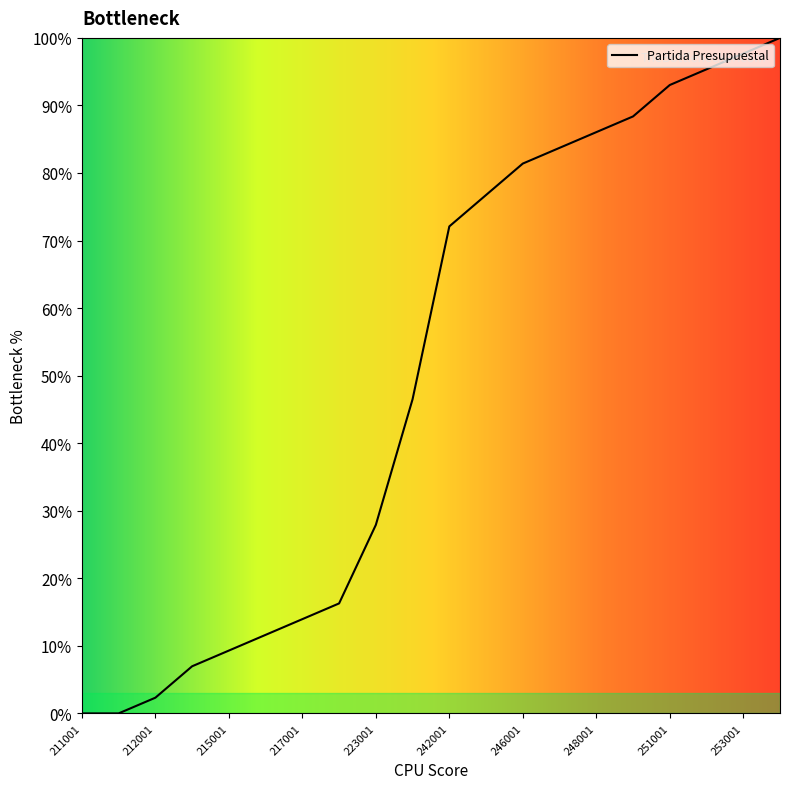

What is the difference between the maximum and minimum values?

100.0